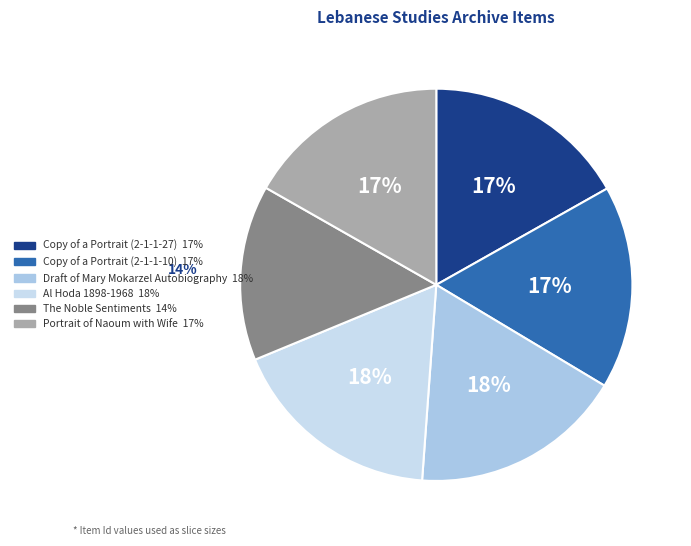

Rank the categories by value from lowest to highest.

The Noble
Sentiments, Portrait of Naoum
with Wife, Copy of a Portrait
(2-1-1-10), Copy of a Portrait
(2-1-1-27), Draft of Mary
Mokarzel Autobiography, Al Hoda
1898-1968